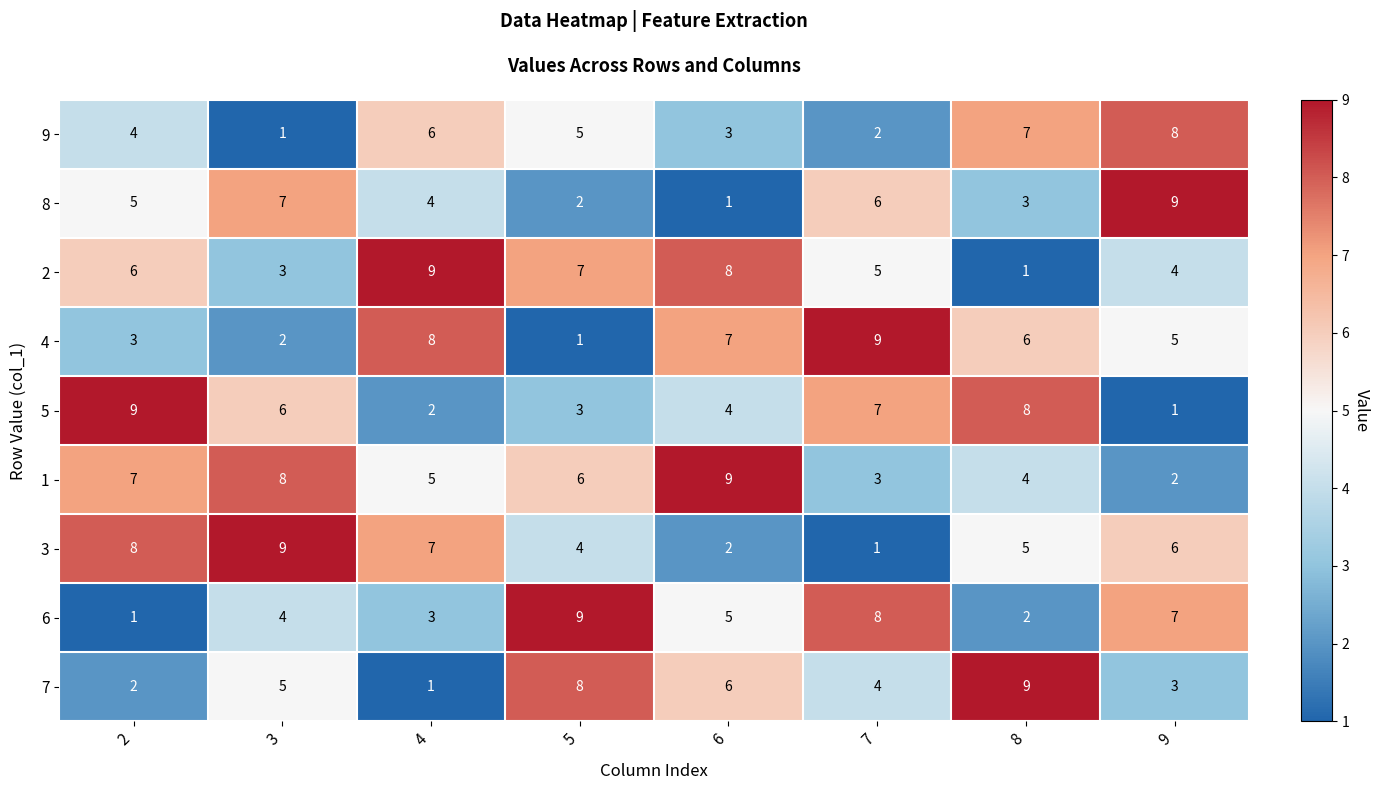

Where does the 6 series first go above 5?

5